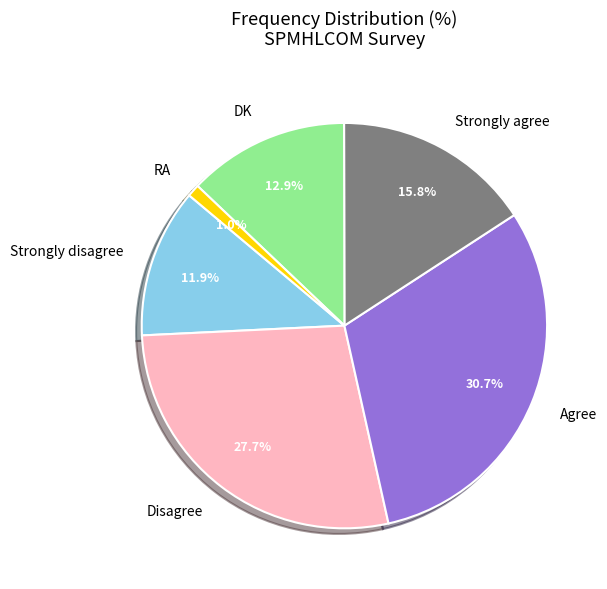

Rank the categories by value from lowest to highest.

RA, Strongly disagree, DK, Strongly agree, Disagree, Agree